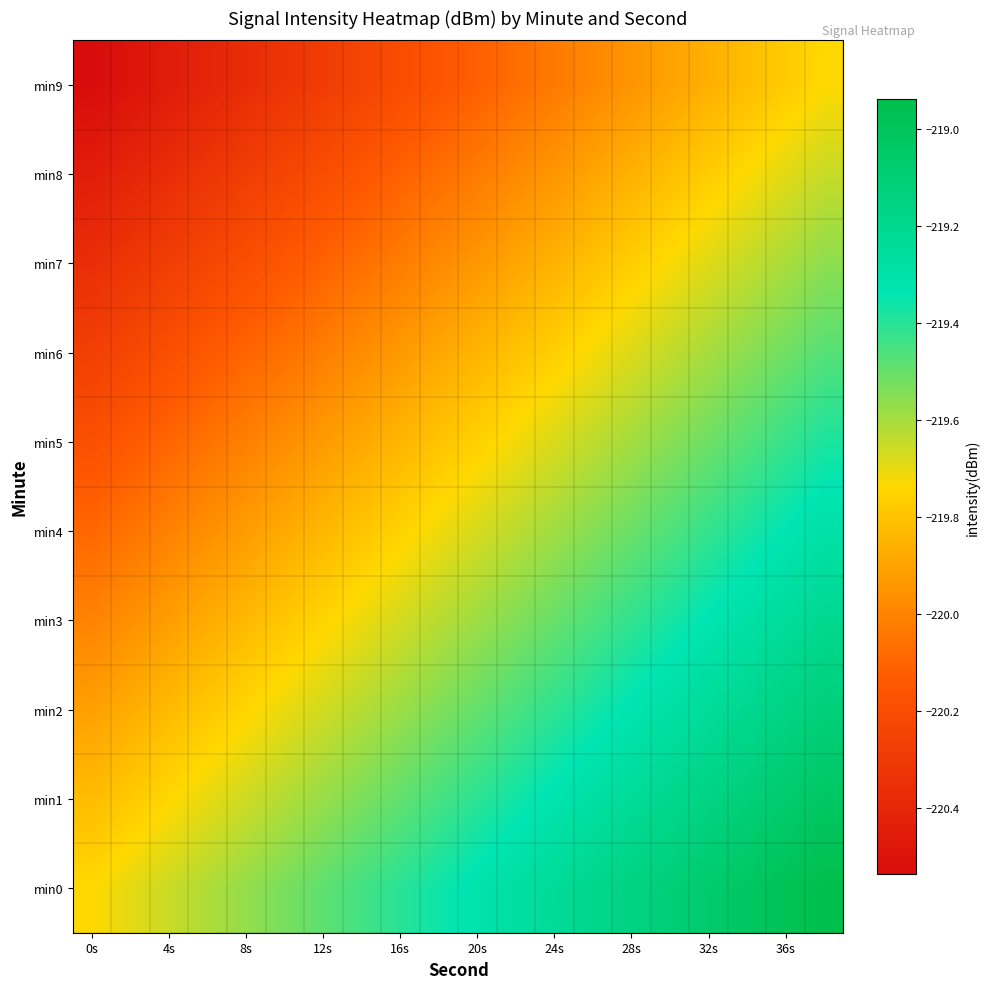

Which series has the largest total across all categories?

min0